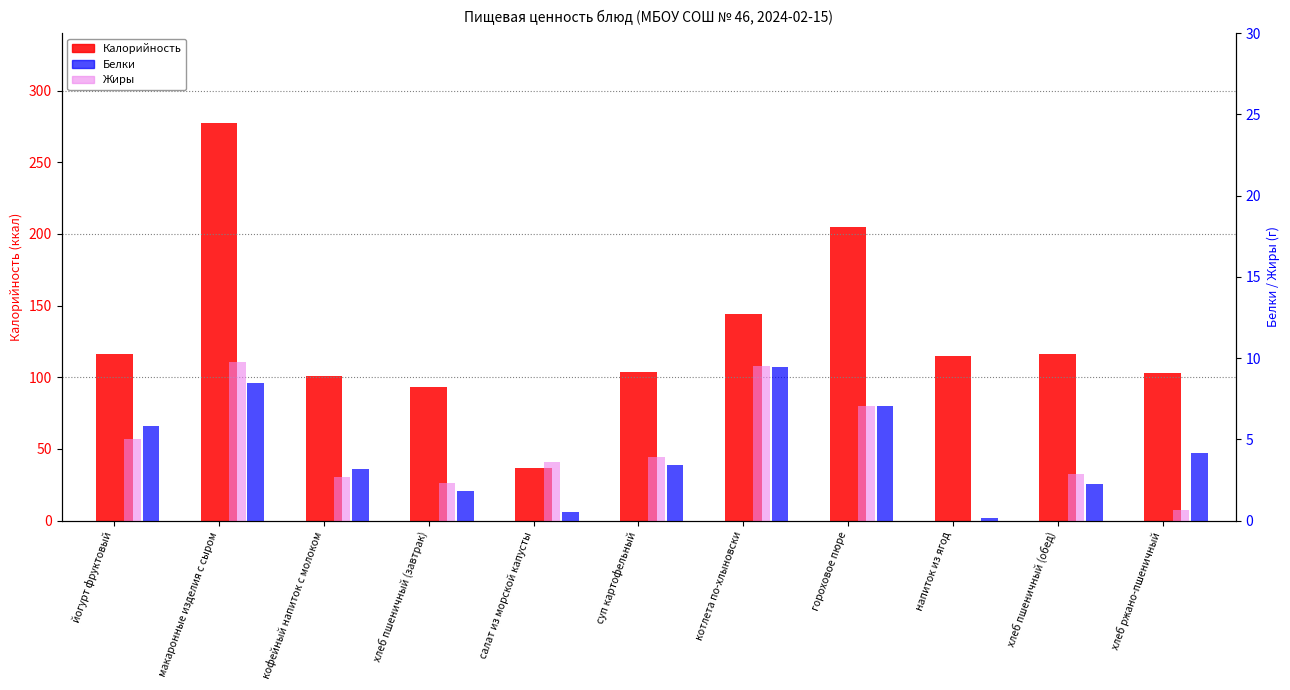

Reading right to left, what are all the values shown in this chart?

Калорийность: 103.0	116.5	114.6	205.0	143.8	103.3	36.4	93.2	100.6	277.7	116.0
Белки: 4.1	2.2	0.2	7.0	9.4	3.4	0.5	1.8	3.2	8.5	5.8
Жиры: 0.7	2.9	0.0	7.0	9.5	3.9	3.6	2.3	2.7	9.8	5.0